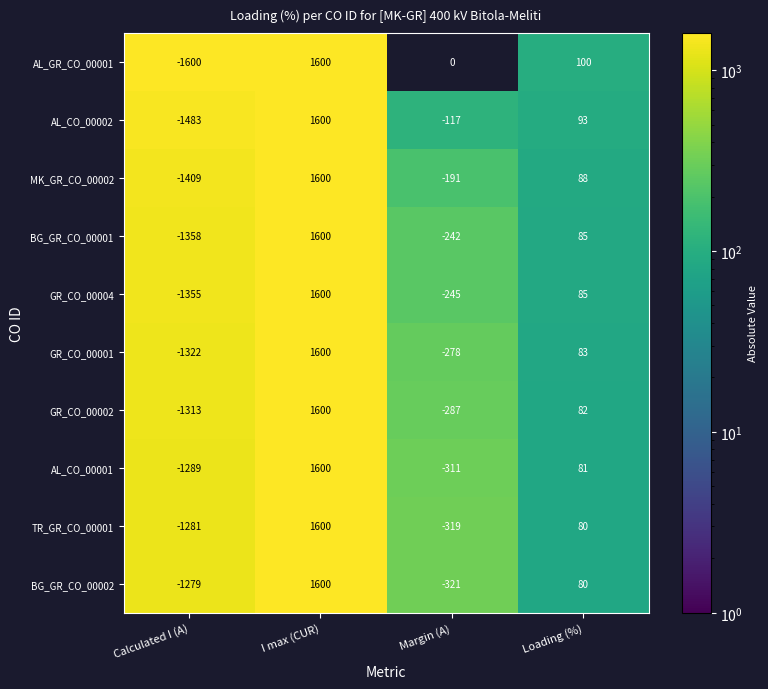

The AL_CO_00001 series shows 2394 at I max (CUR). True or false?

False